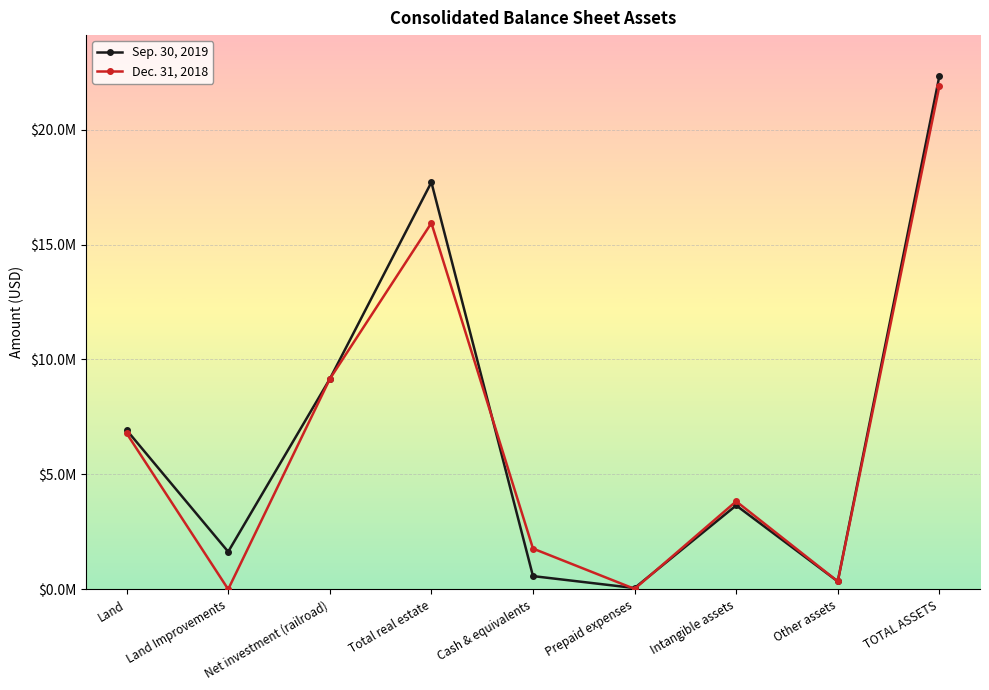

What is the minimum value for Sep. 30, 2019?

53799